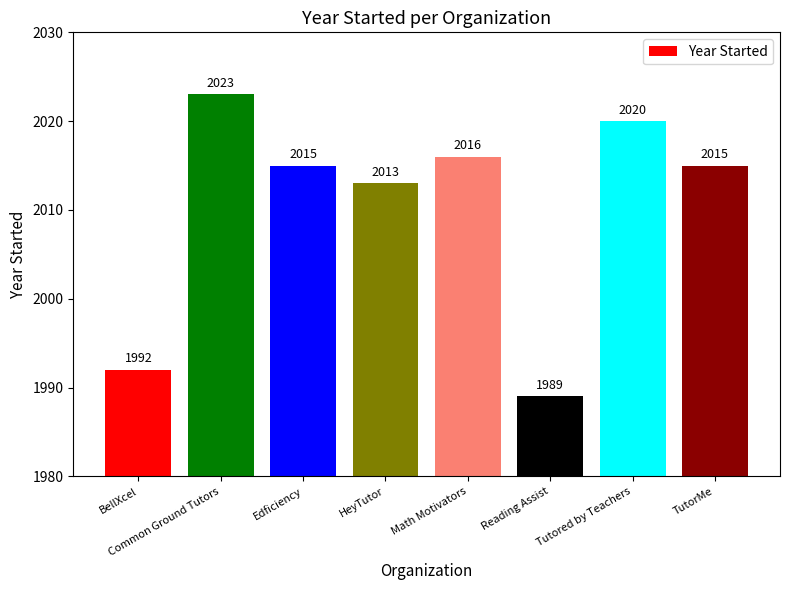

What is the difference between the maximum and minimum values?

34